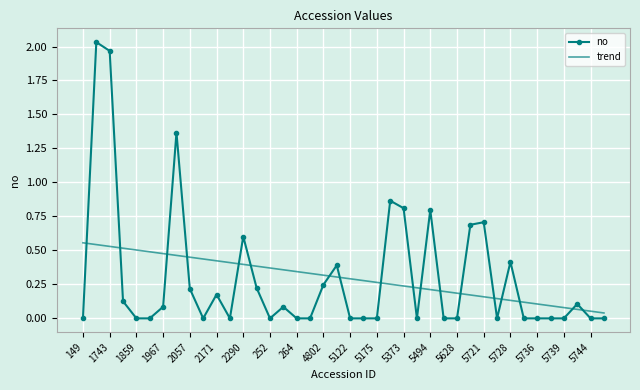

List the series in order of their peak value, lowest first.

trend, no